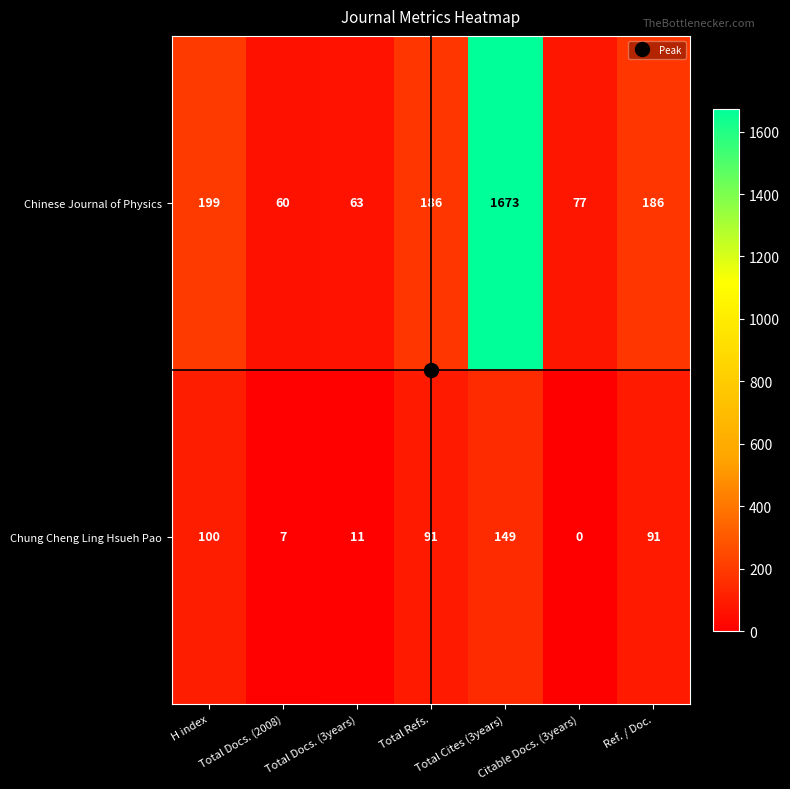

What is the total value across all series at H index?

299